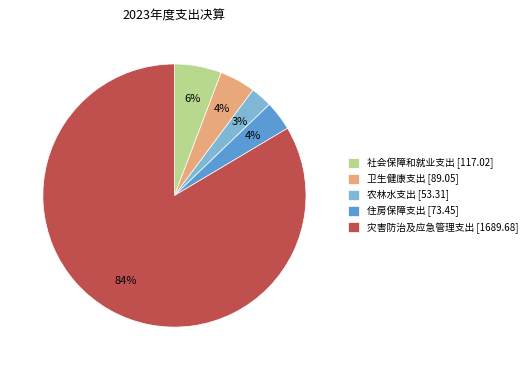

Combined, do 社会保障和就业支出 [117.02] and 卫生健康支出 [89.05] account for over 50%?

No